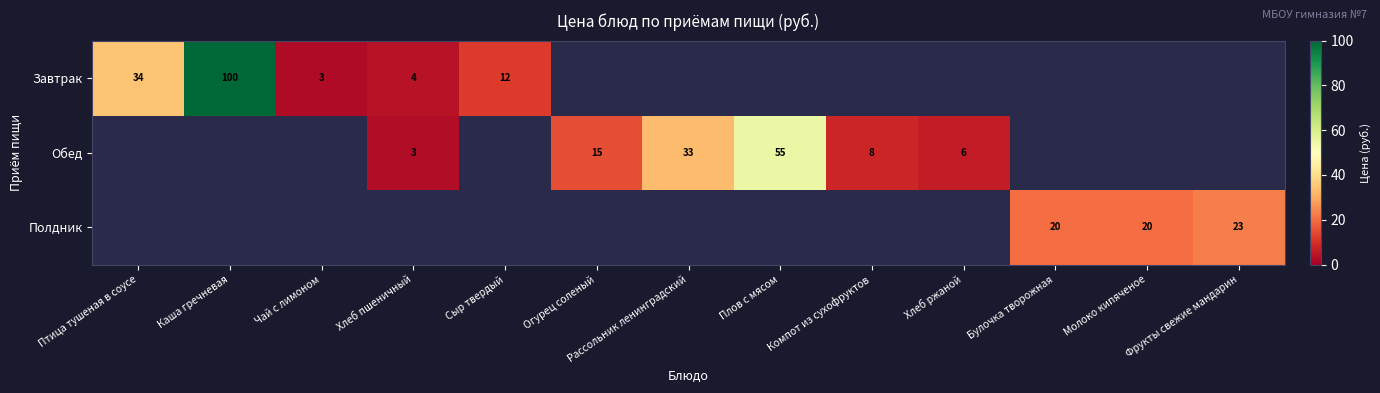

Is the value of Полдник at Чай с лимоном greater than the value of Завтрак at Сыр твердый?

No